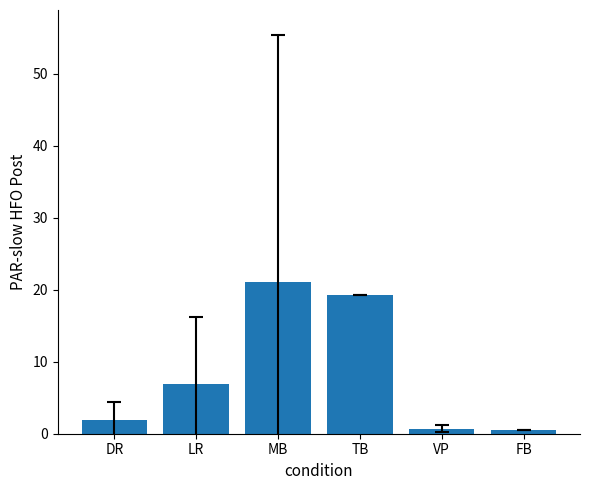

How many distinct data groups are displayed?

1